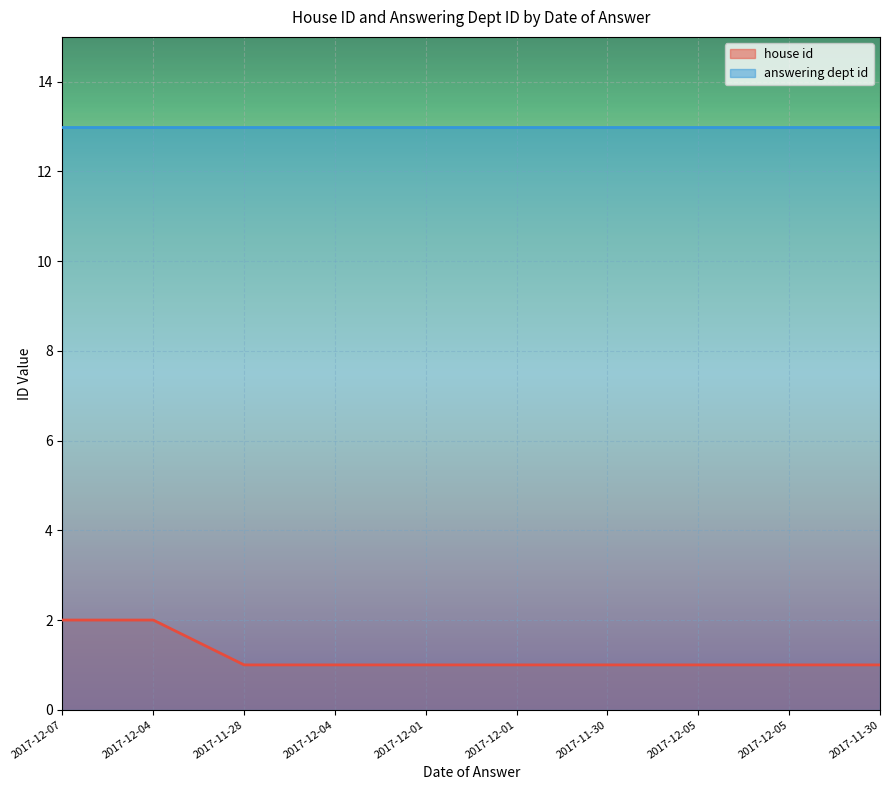

Reading left to right, list all the values displayed in this chart.

2017-12-07=2	2017-12-04=2	2017-11-28=1	2017-12-04=1	2017-12-01=1	2017-12-01=1	2017-11-30=1	2017-12-05=1	2017-12-05=1	2017-11-30=1